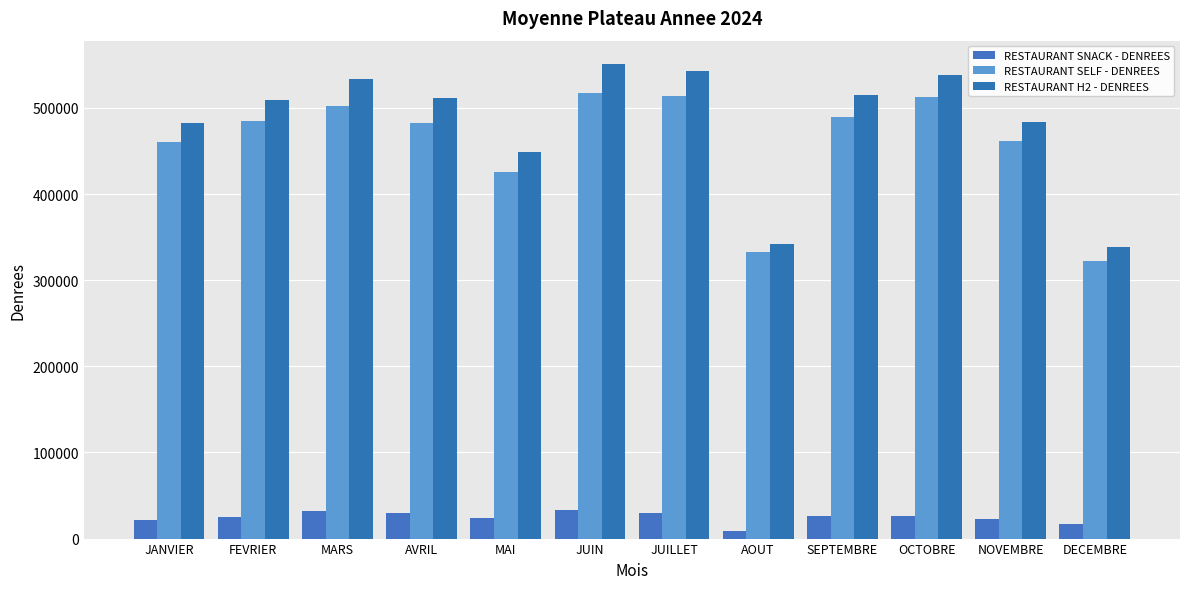

What is the average value of the RESTAURANT SNACK - DENREES series?

24542